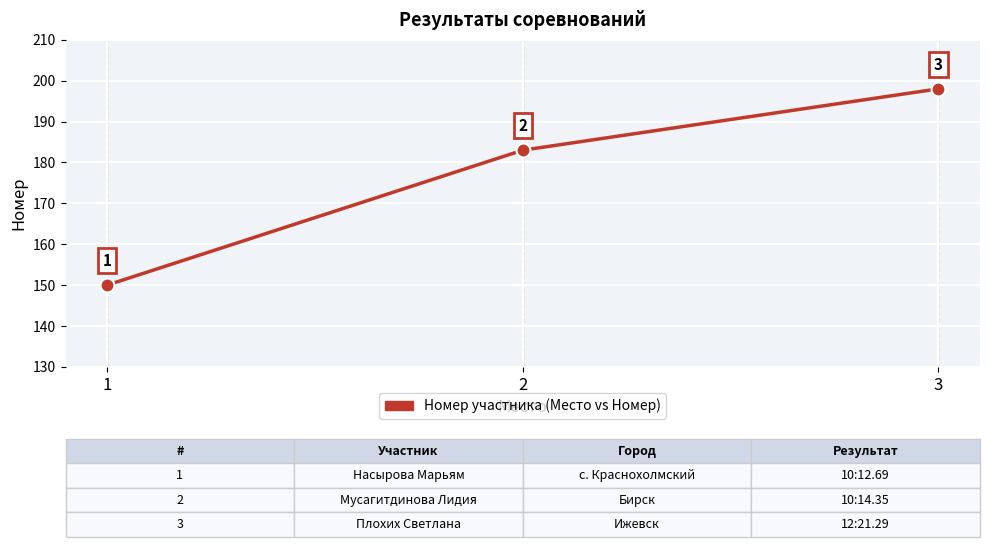

What is the change in value from 1 to 2?

+33